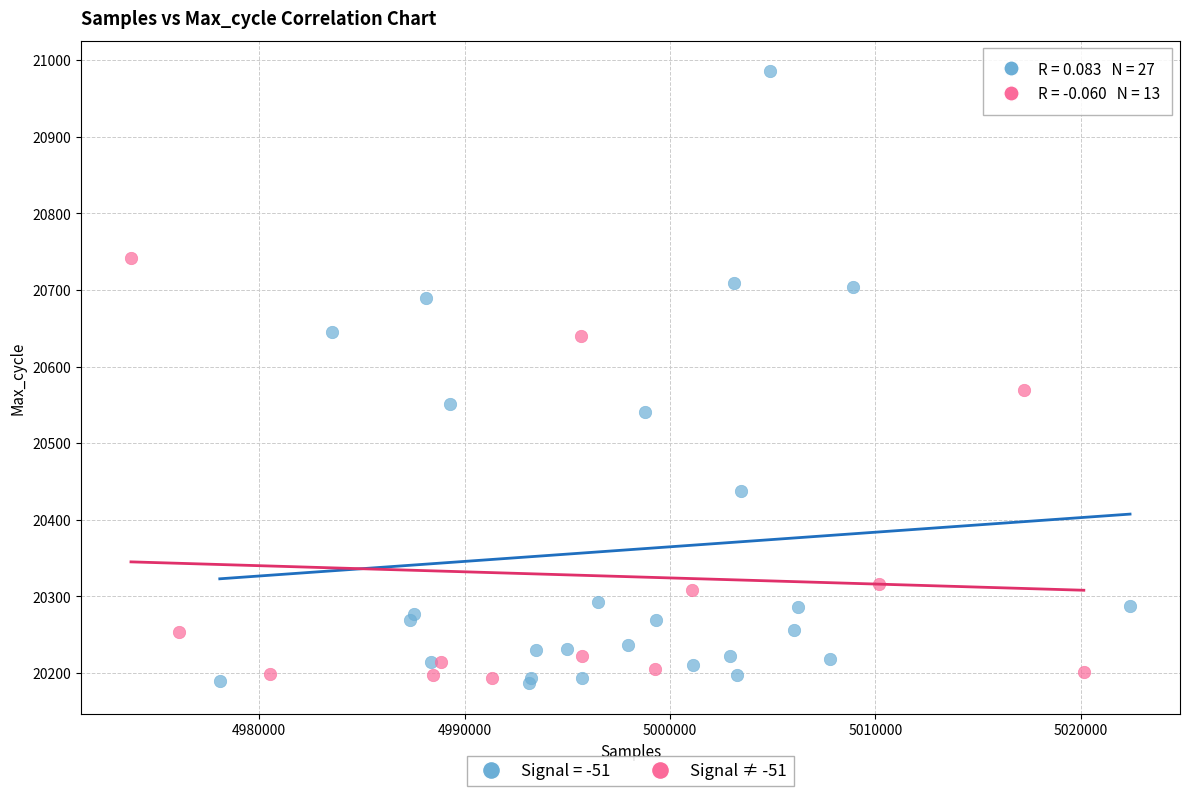

Which series has the largest Y range (max minus min)?

Signal = -51